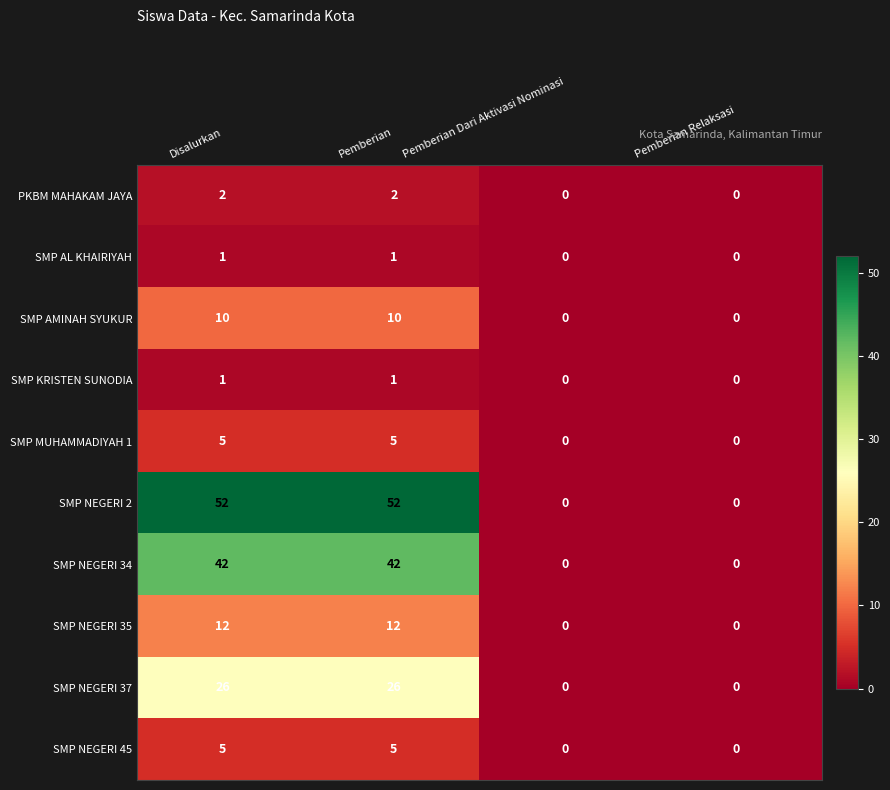

What is the maximum value for SMP NEGERI 2?

52